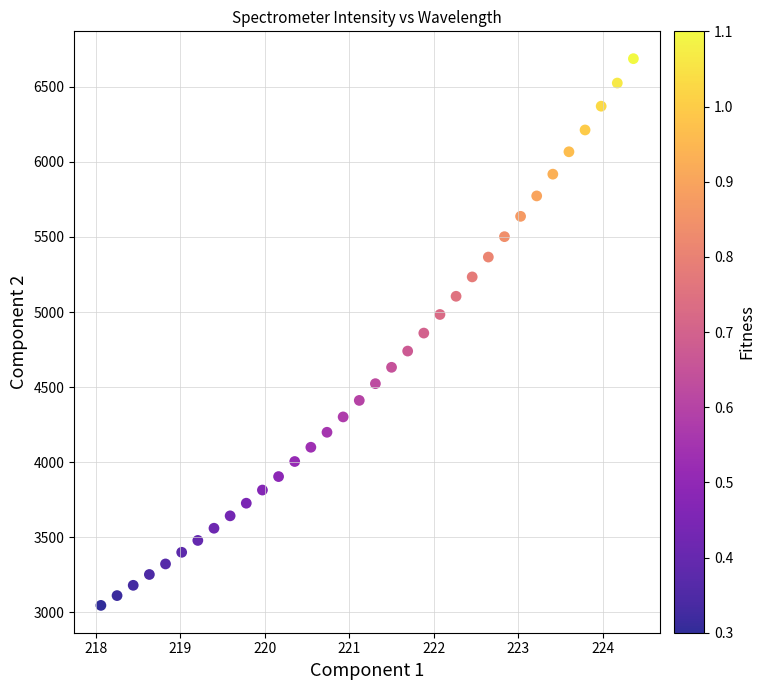

What is the range of X values (max minus min)?

6.3